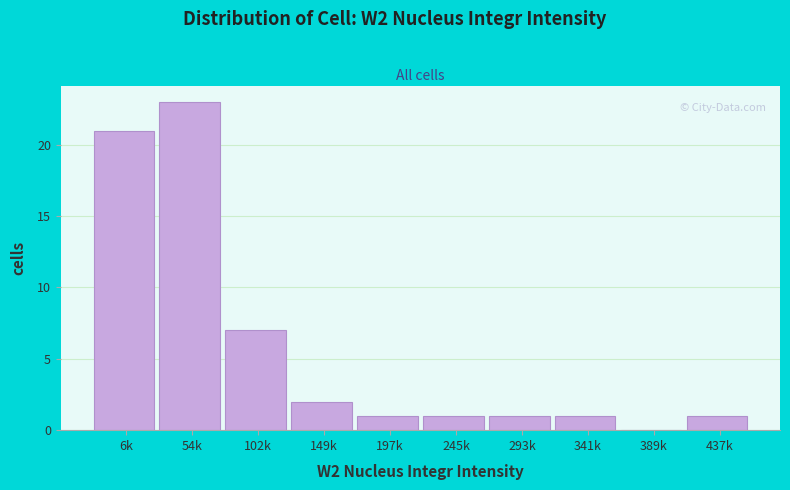

Reading right to left, extract all data points from this chart.

437k=1	389k=0	341k=1	293k=1	245k=1	197k=1	149k=2	102k=7	54k=23	6k=21